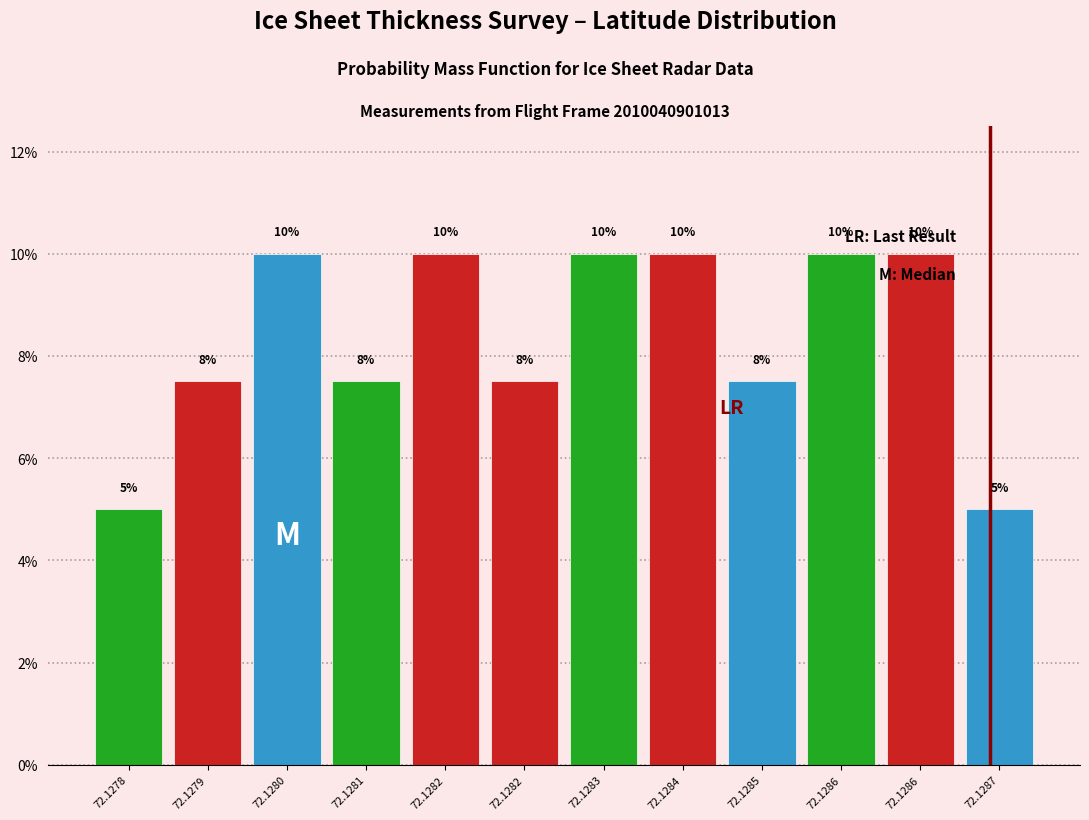

How many data points are less than 10?

6